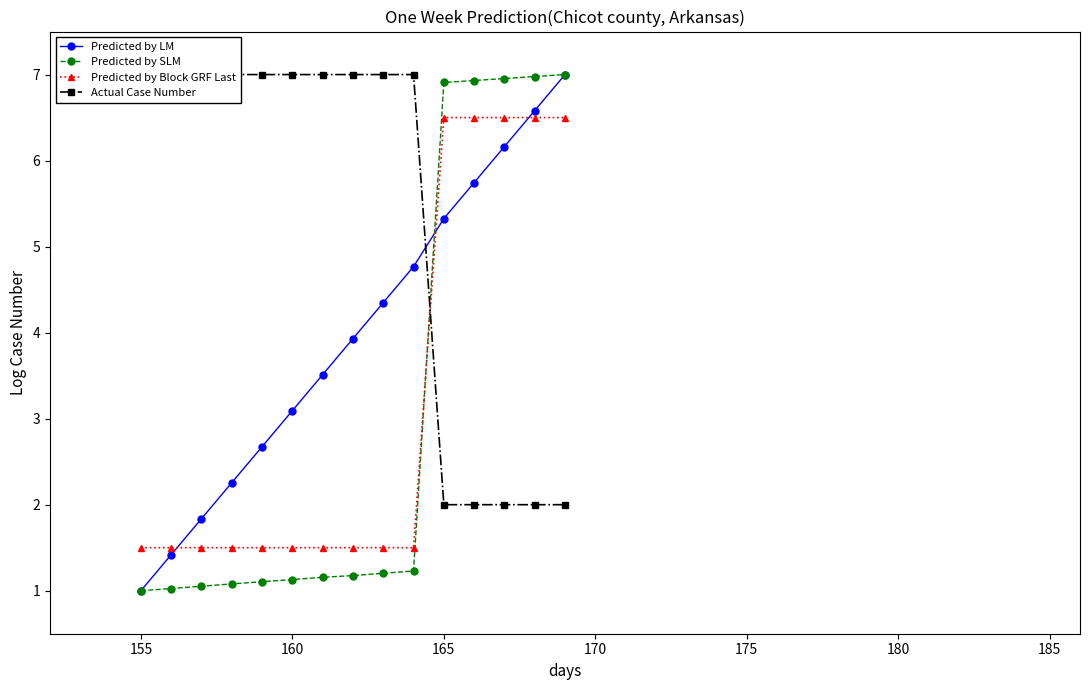

What is the average value of the Predicted by LM series?

4.0